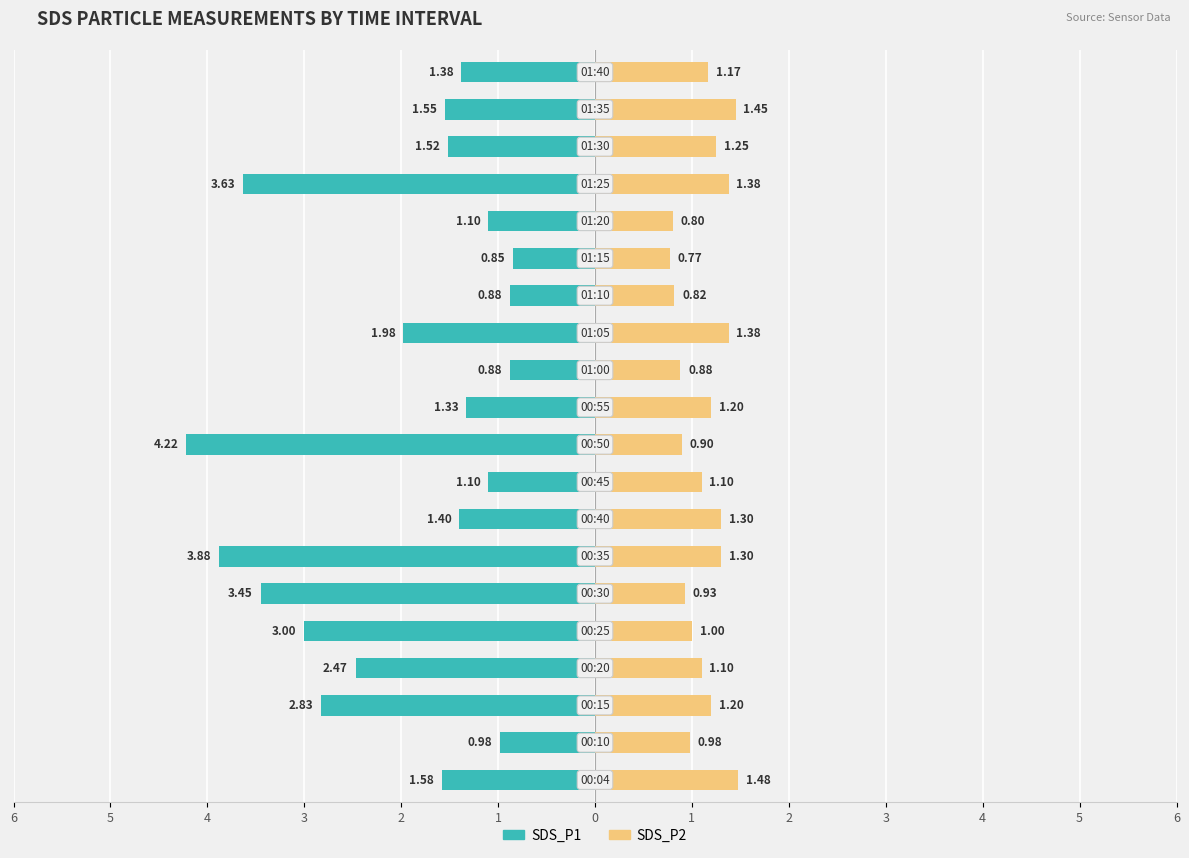

Which series changed the most between 1 and 0?

SDS_P1